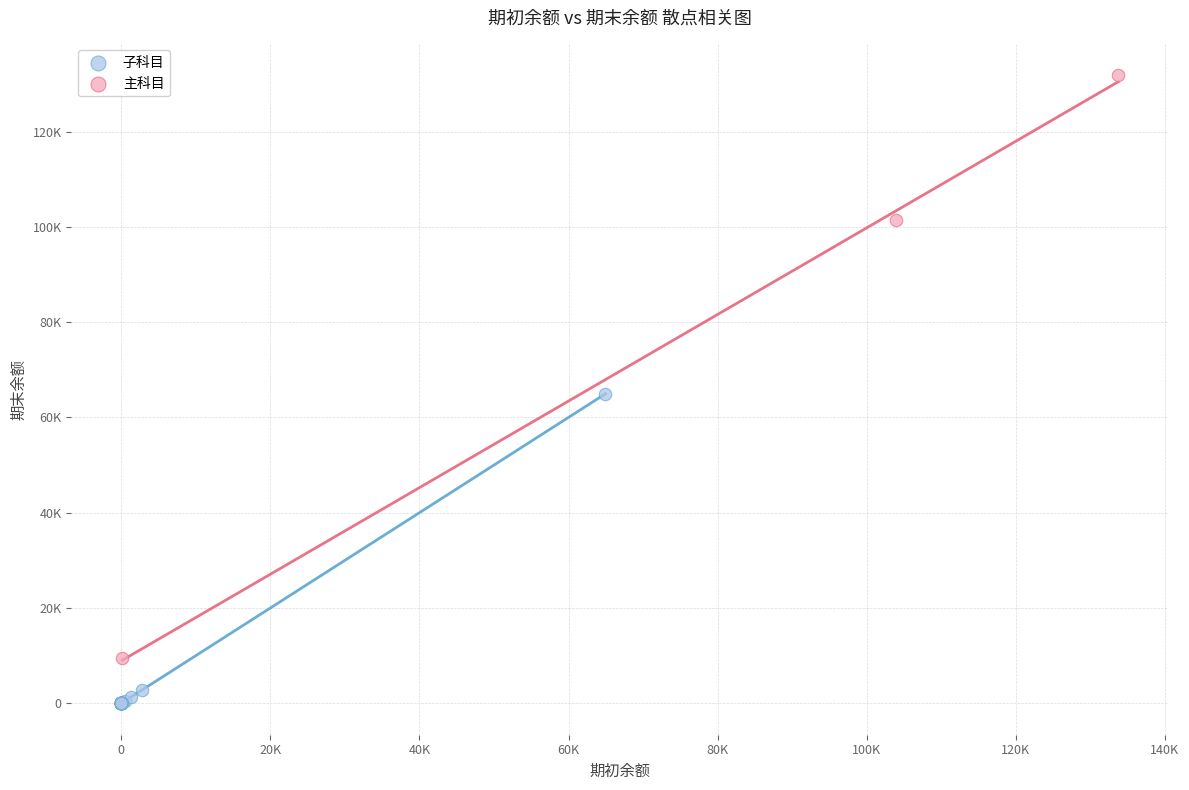

What are all the series names shown in the legend?

子科目, 主科目